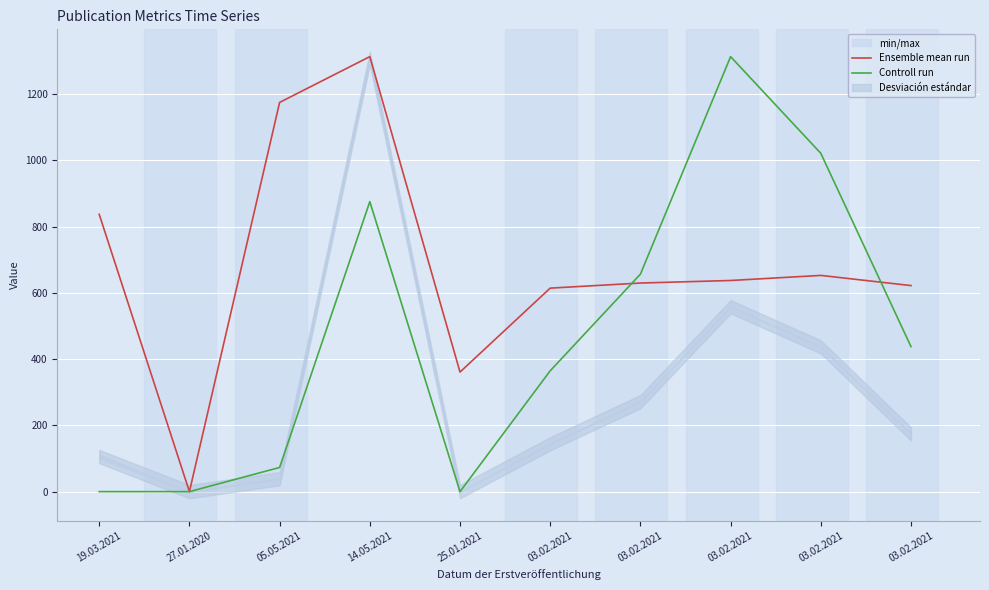

Which series changed the most between 14.05.2021 and 03.02.2021?

Ensemble mean run